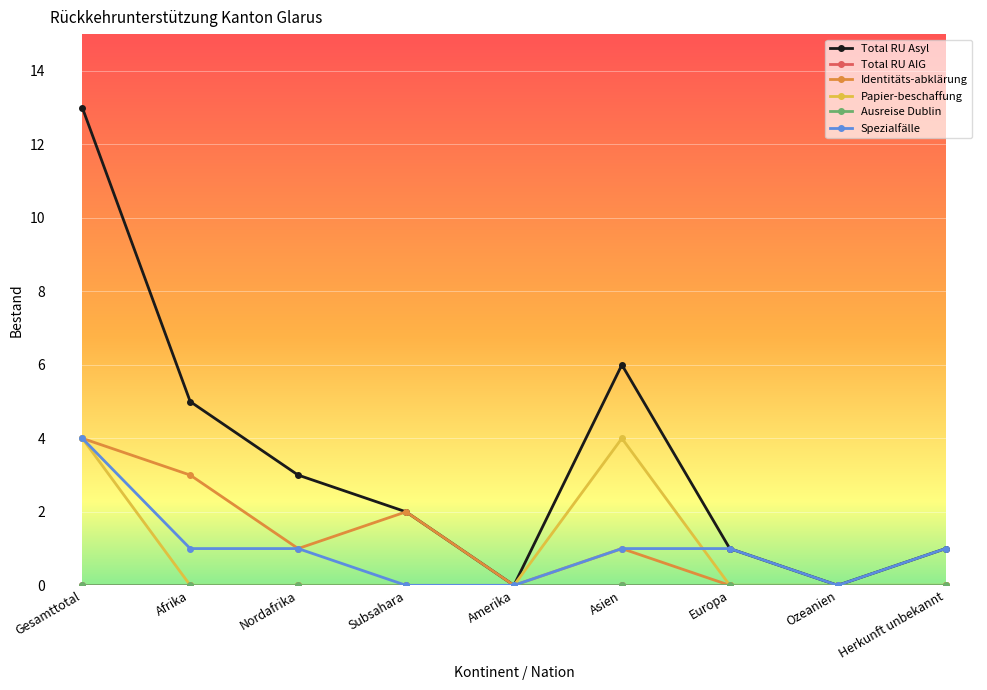

Is this an area chart (filled region under the line)?

No